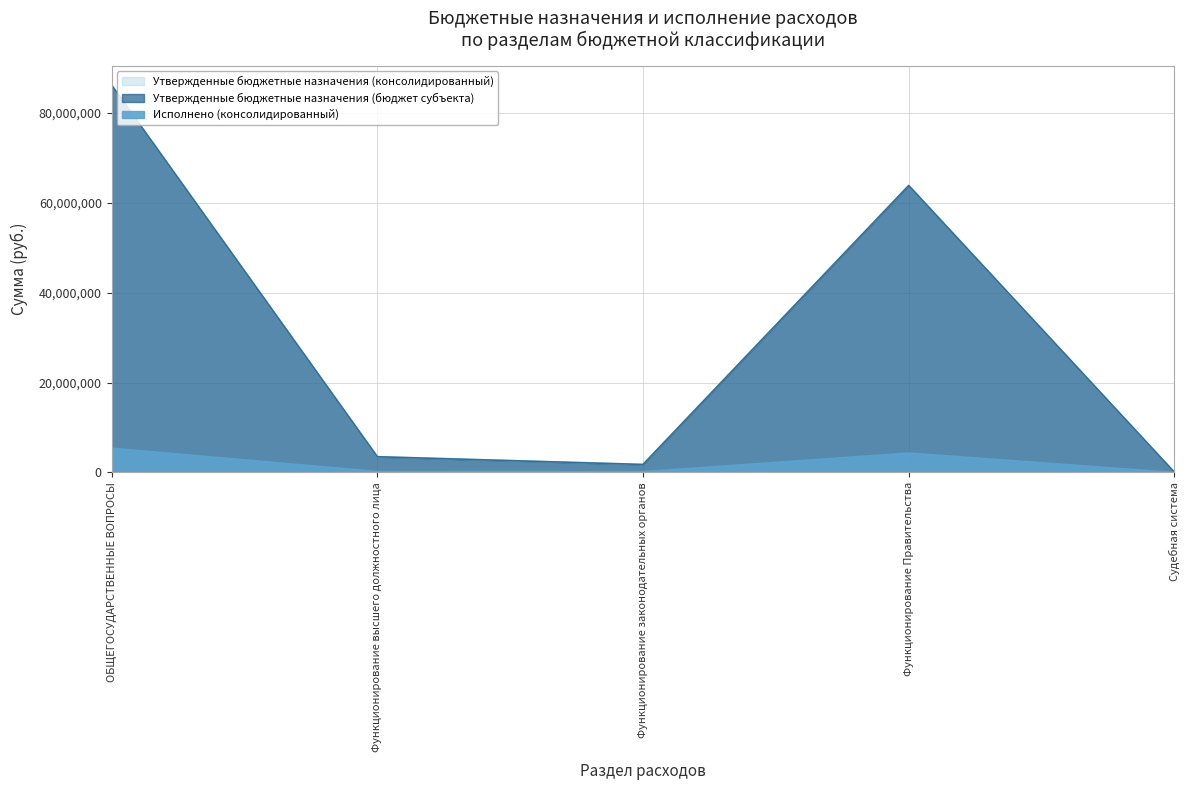

How many distinct data groups are displayed?

3